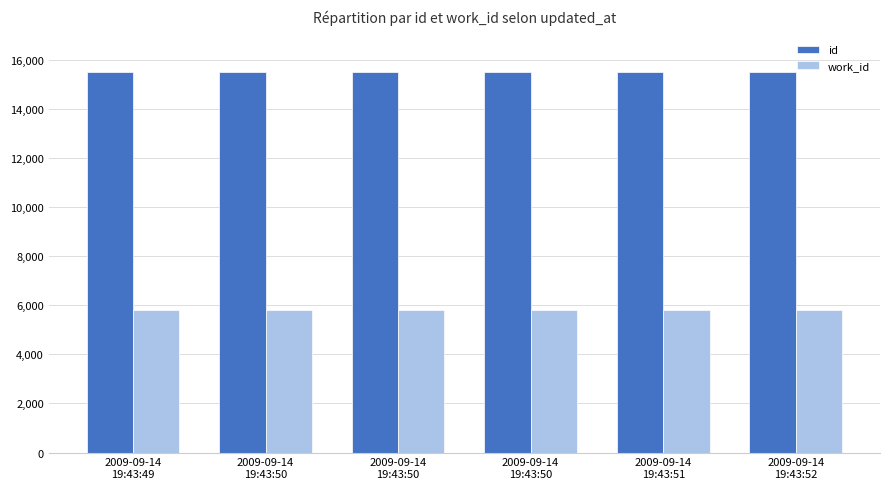

Are the bars horizontal?

No